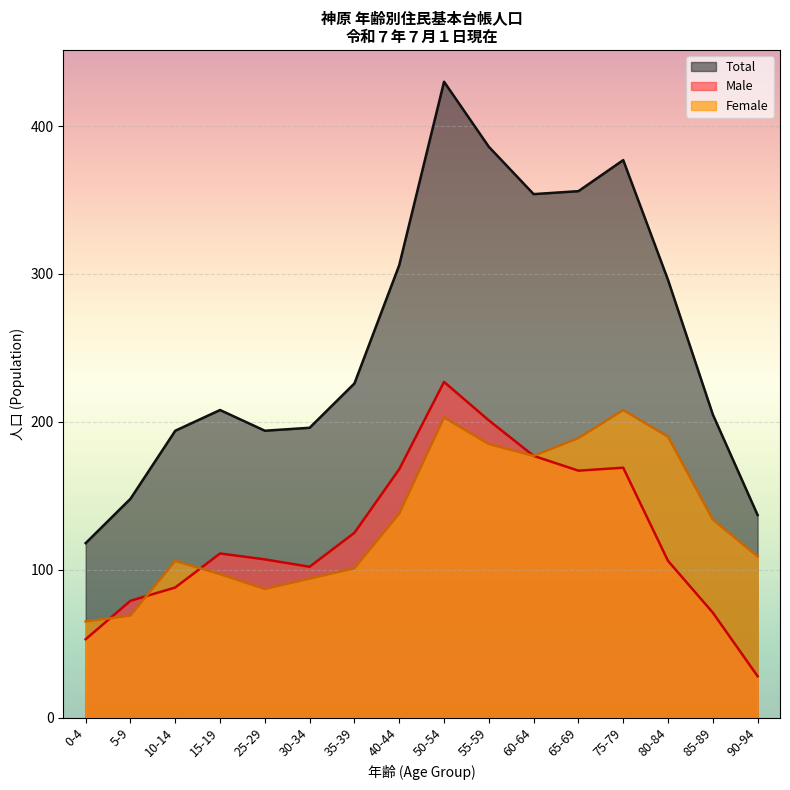

True or false: Male (5-yr groups) and Total (5-yr groups) cross at least once.

False